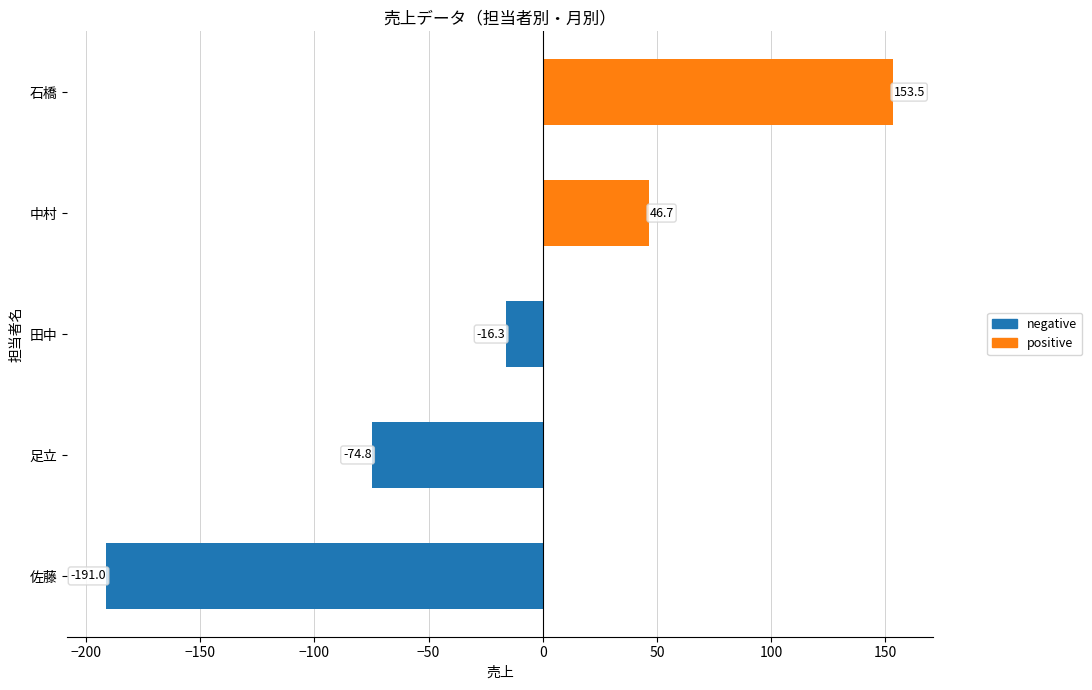

Which category has the highest value across all series?

石橋